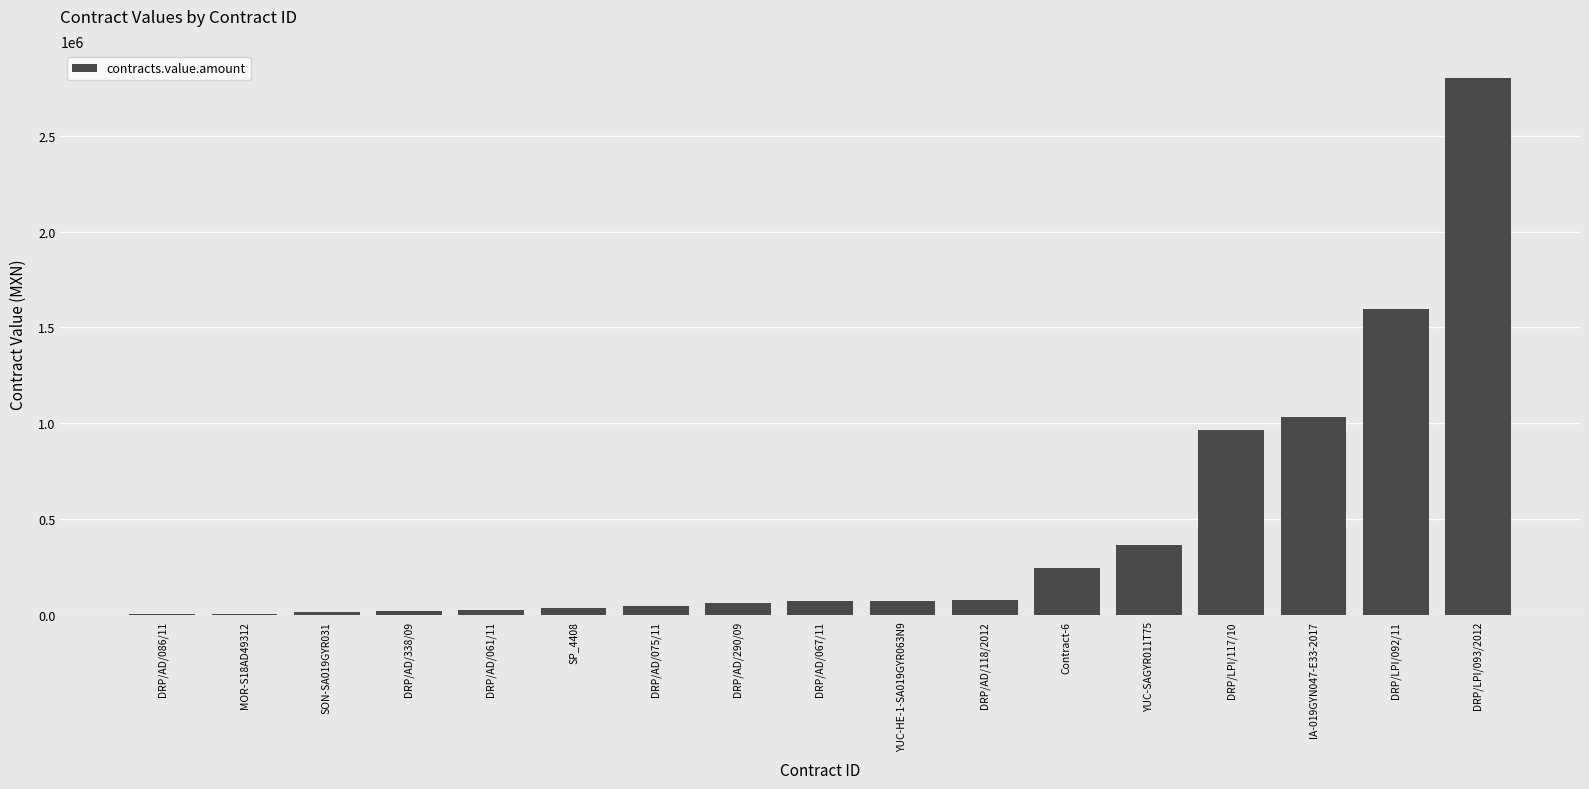

The value at IA-019GYN047-E33-2017 is 1034482.8. True or false?

True